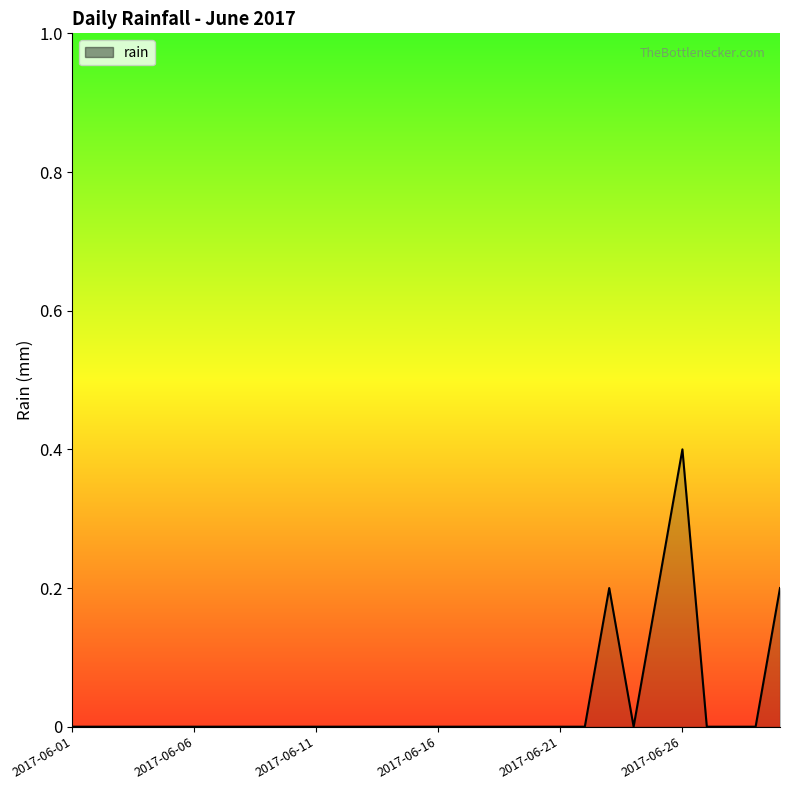

What is the difference between the maximum and minimum values?

0.4